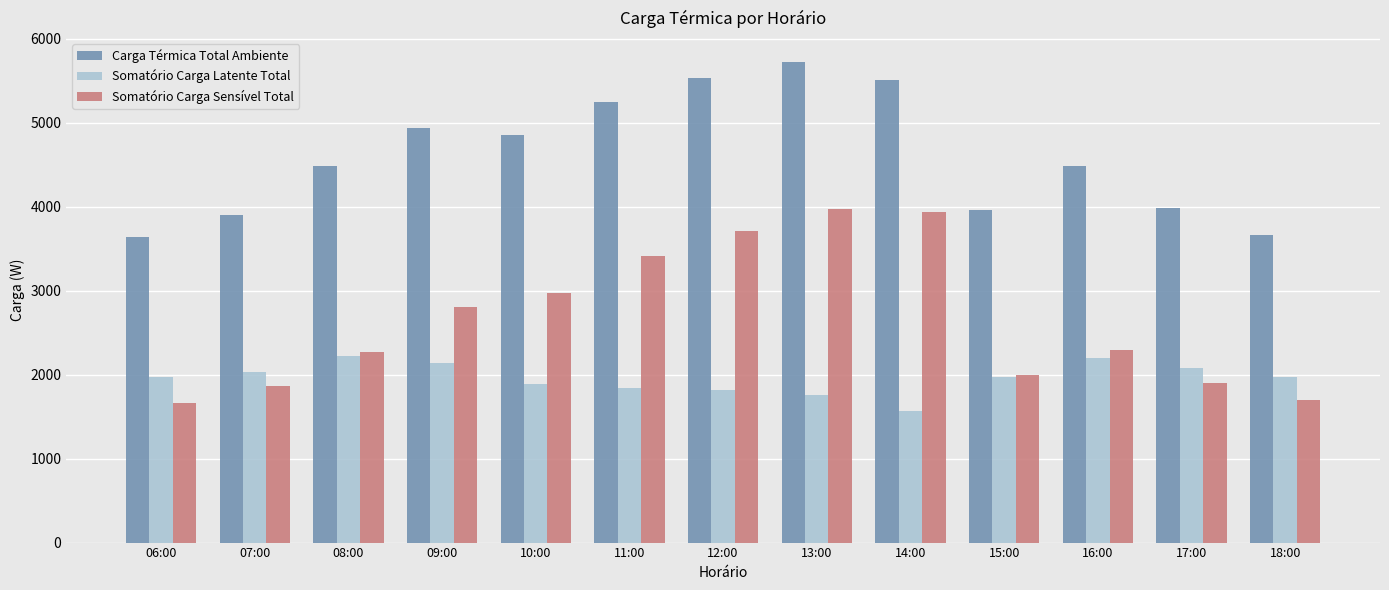

Read the Somatório Carga Latente Total value at 16:00.

2197.0